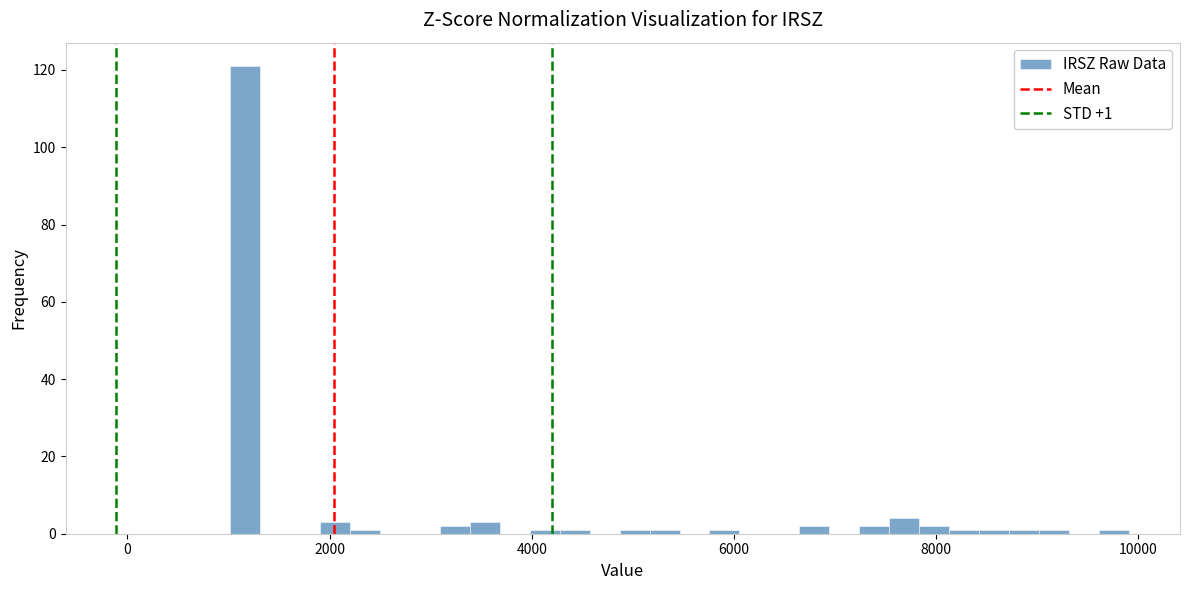

Around what value on the x-axis is the tallest bar? Give the approximate position of its centre, as read against the axis.

1200